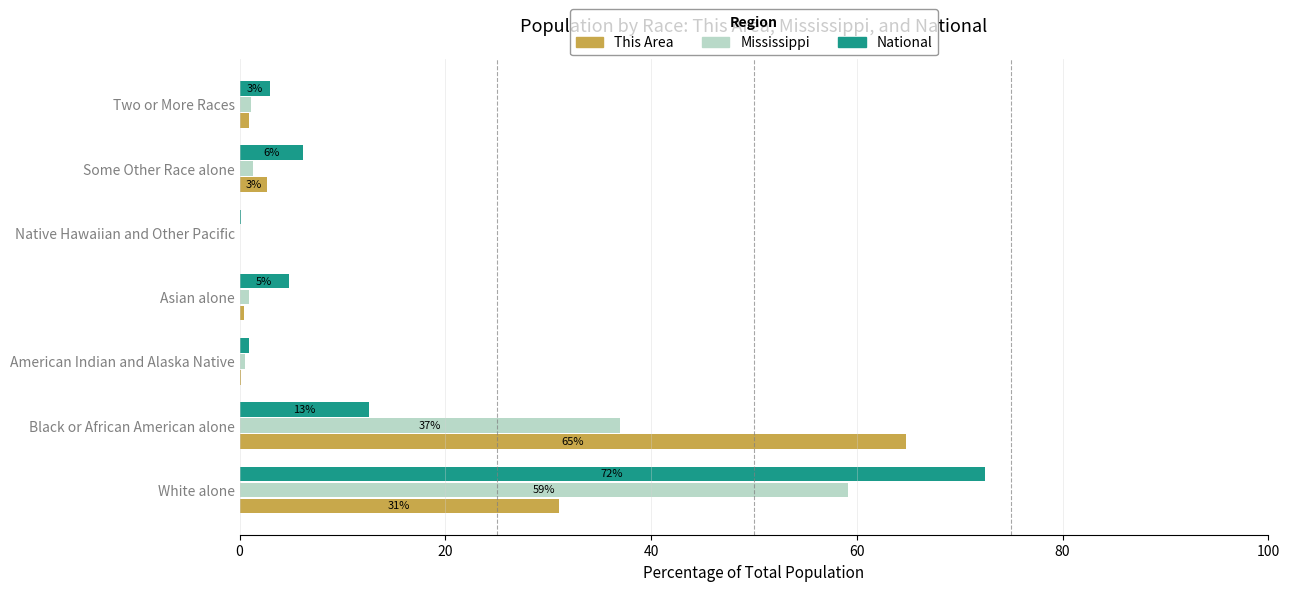

What is the maximum value shown in the chart?

72.4